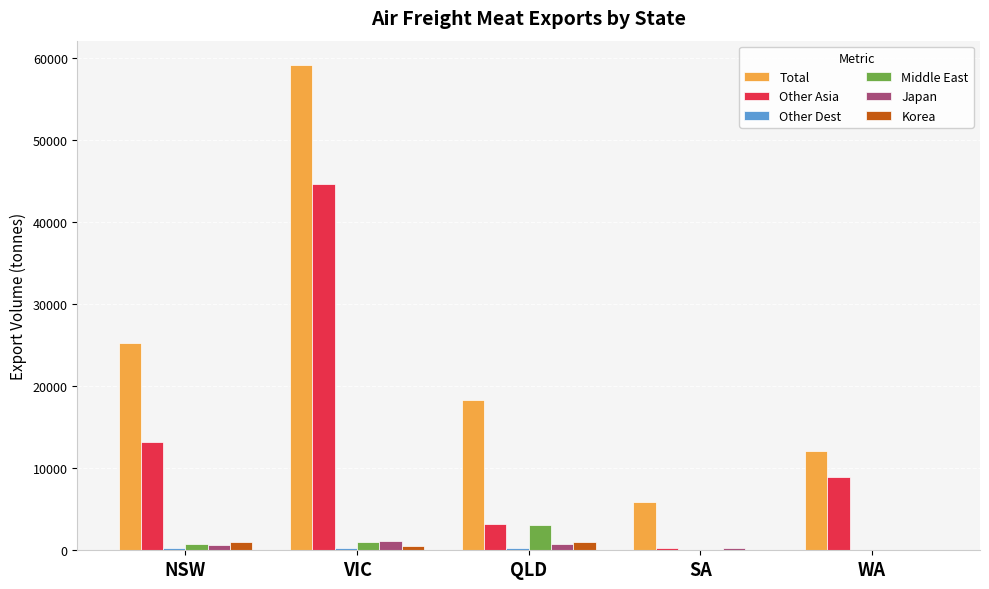

Which series changed the most between QLD and SA?

Total